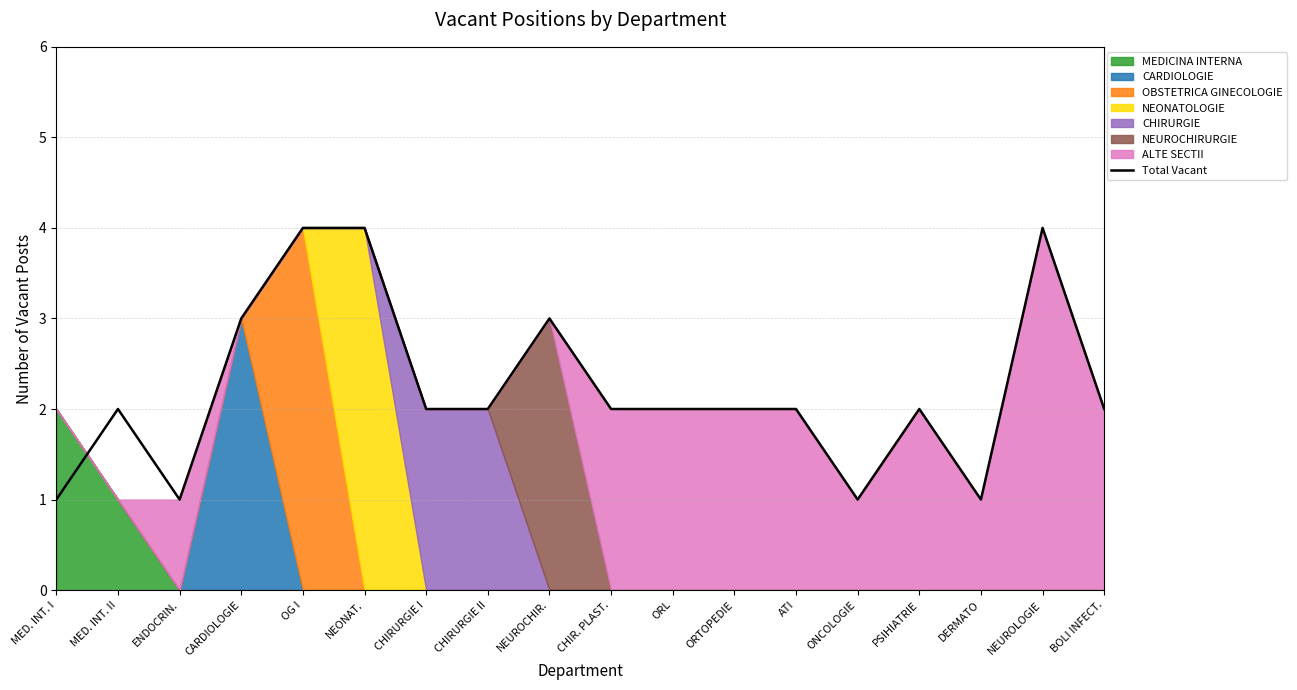

Count the number of categories in the chart.

18